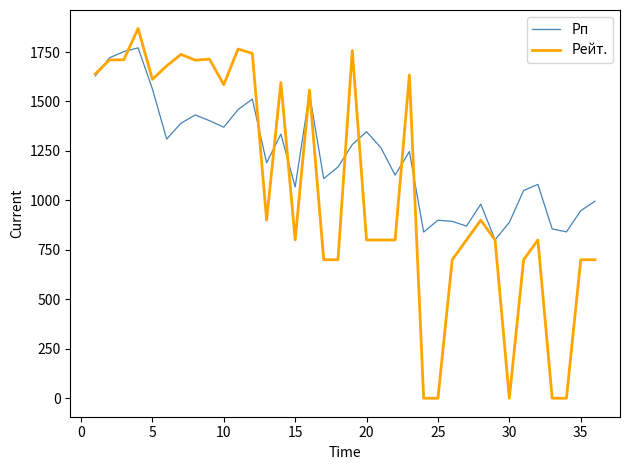

Rank the series by their average value, from highest to lowest.

Рп, Рейт.